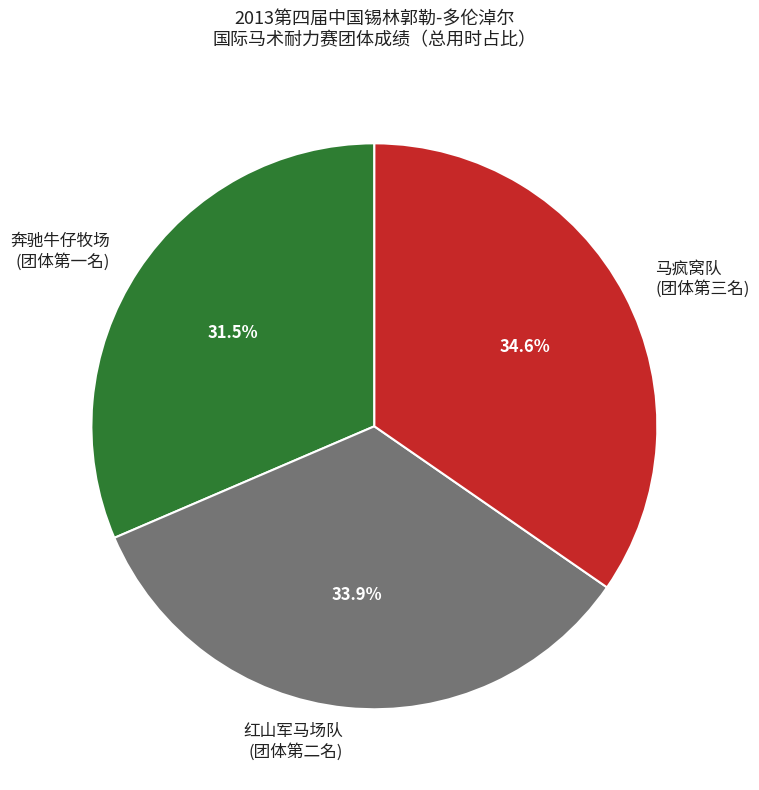

Which slice is the largest?

马疯窝队 (团体第三名)